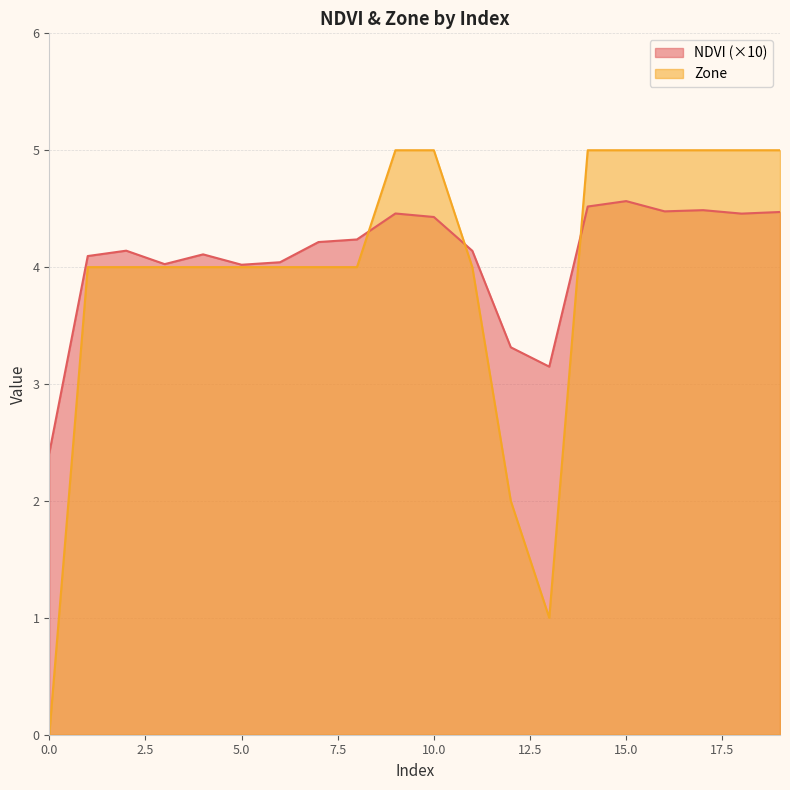

What is the spread (max minus min) of values at 1?

0.1